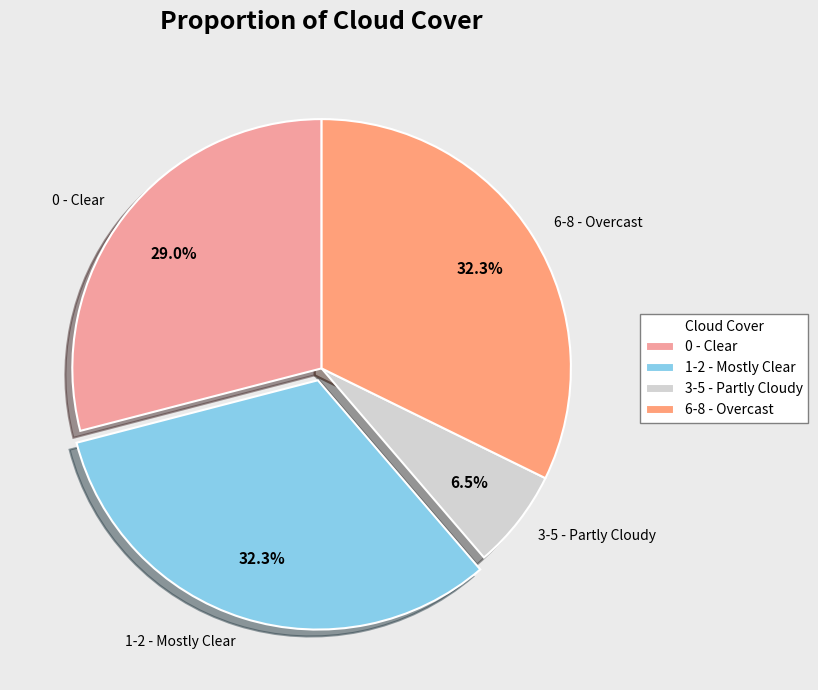

Approximately how many times larger is the value at 6-8 - Overcast compared to 1-2 - Mostly Clear?

1.0